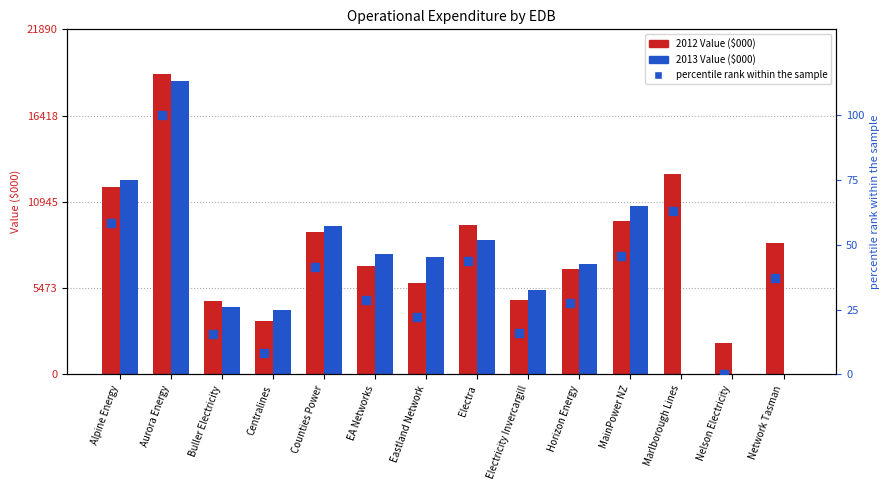

Which has a higher value, MainPower NZ or Nelson Electricity?

MainPower NZ